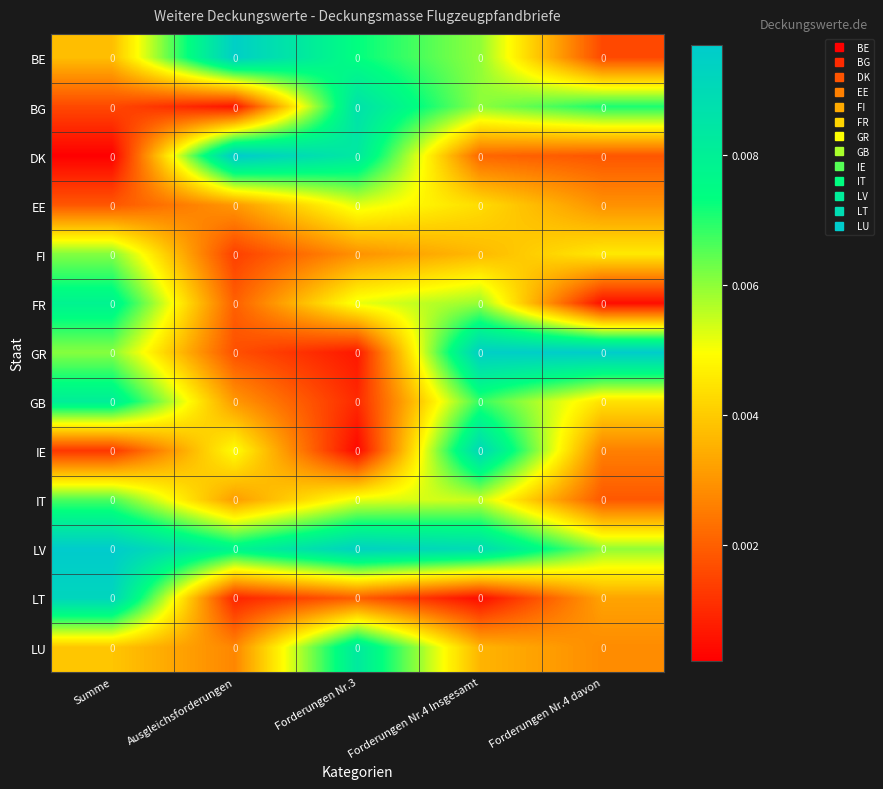

Reading left to right, extract all data points from this chart.

BE: Summe=0.0	Ausgleichsforderungen=0.0	Forderungen Nr.3=0.0	Forderungen Nr.4 Insgesamt=0.0	Forderungen Nr.4 davon=0.0
BG: Summe=0.0	Ausgleichsforderungen=0.0	Forderungen Nr.3=0.0	Forderungen Nr.4 Insgesamt=0.0	Forderungen Nr.4 davon=0.0
DK: Summe=0.0	Ausgleichsforderungen=0.0	Forderungen Nr.3=0.0	Forderungen Nr.4 Insgesamt=0.0	Forderungen Nr.4 davon=0.0
EE: Summe=0.0	Ausgleichsforderungen=0.0	Forderungen Nr.3=0.0	Forderungen Nr.4 Insgesamt=0.0	Forderungen Nr.4 davon=0.0
FI: Summe=0.0	Ausgleichsforderungen=0.0	Forderungen Nr.3=0.0	Forderungen Nr.4 Insgesamt=0.0	Forderungen Nr.4 davon=0.0
FR: Summe=0.0	Ausgleichsforderungen=0.0	Forderungen Nr.3=0.0	Forderungen Nr.4 Insgesamt=0.0	Forderungen Nr.4 davon=0.0
GR: Summe=0.0	Ausgleichsforderungen=0.0	Forderungen Nr.3=0.0	Forderungen Nr.4 Insgesamt=0.0	Forderungen Nr.4 davon=0.0
GB: Summe=0.0	Ausgleichsforderungen=0.0	Forderungen Nr.3=0.0	Forderungen Nr.4 Insgesamt=0.0	Forderungen Nr.4 davon=0.0
IE: Summe=0.0	Ausgleichsforderungen=0.0	Forderungen Nr.3=0.0	Forderungen Nr.4 Insgesamt=0.0	Forderungen Nr.4 davon=0.0
IT: Summe=0.0	Ausgleichsforderungen=0.0	Forderungen Nr.3=0.0	Forderungen Nr.4 Insgesamt=0.0	Forderungen Nr.4 davon=0.0
LV: Summe=0.0	Ausgleichsforderungen=0.0	Forderungen Nr.3=0.0	Forderungen Nr.4 Insgesamt=0.0	Forderungen Nr.4 davon=0.0
LT: Summe=0.0	Ausgleichsforderungen=0.0	Forderungen Nr.3=0.0	Forderungen Nr.4 Insgesamt=0.0	Forderungen Nr.4 davon=0.0
LU: Summe=0.0	Ausgleichsforderungen=0.0	Forderungen Nr.3=0.0	Forderungen Nr.4 Insgesamt=0.0	Forderungen Nr.4 davon=0.0